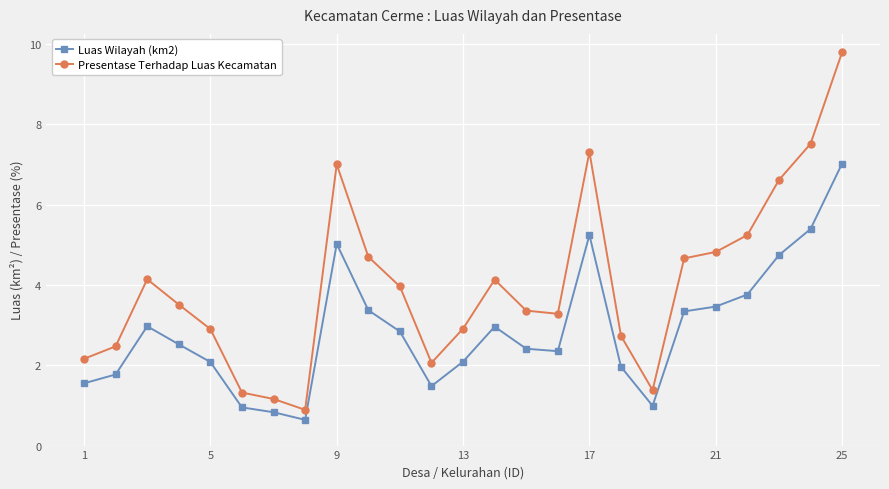

How many interior local peaks does the Luas Wilayah (km2) series have?

4